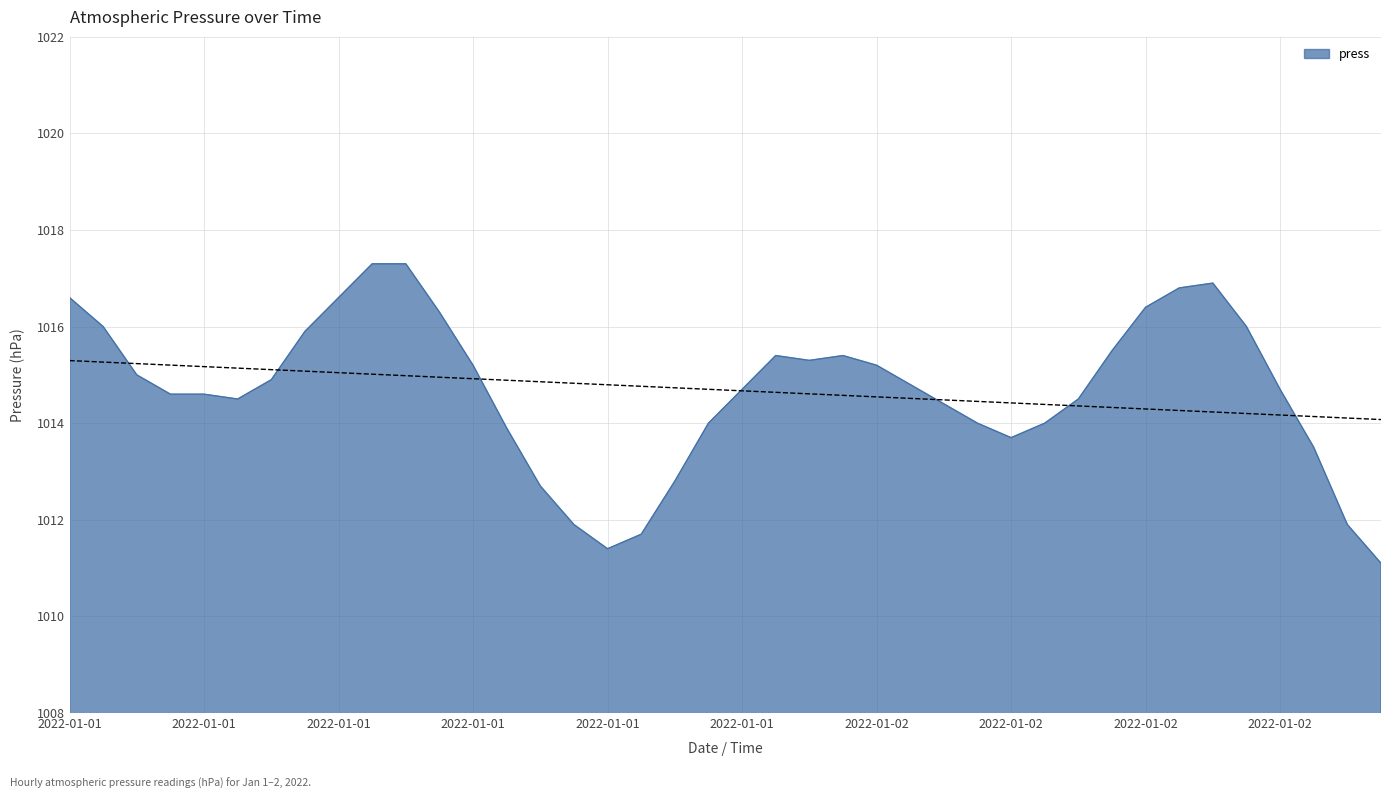

What is the difference between the second highest and minimum values?

6.2